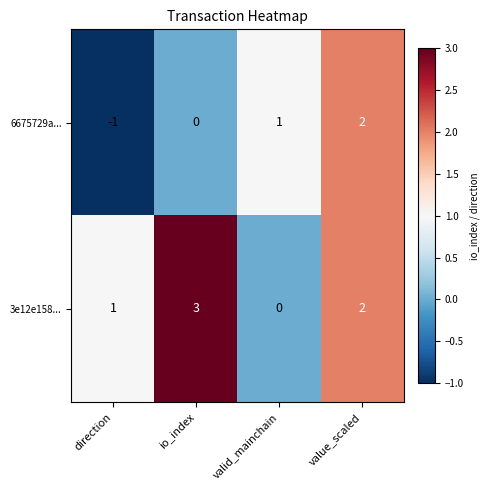

Count the 6675729a... values in the range 0 to 2.

3